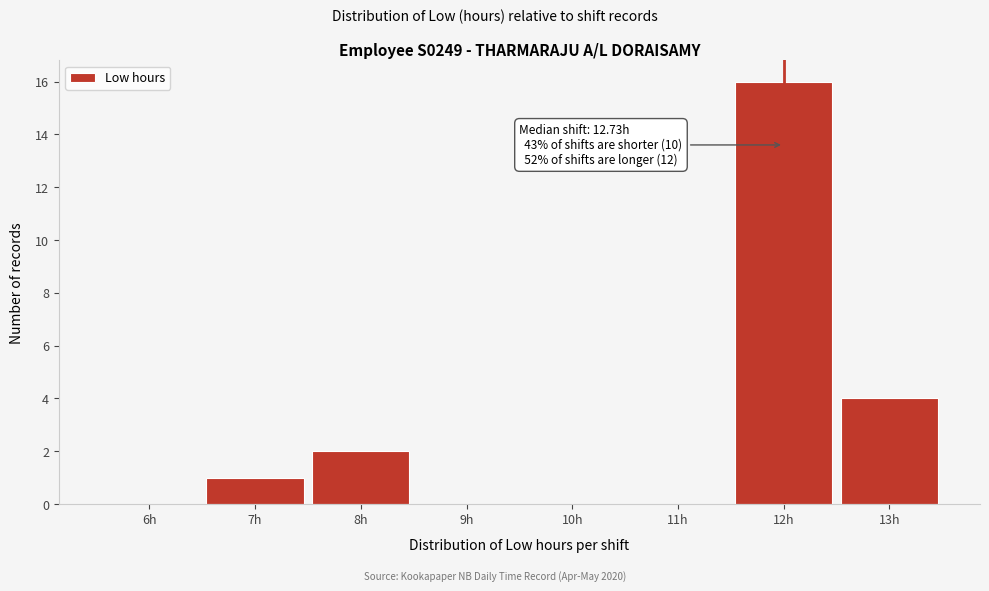

Reading right to left, transcribe all the data shown in this chart.

13h=4	12h=16	11h=0	10h=0	9h=0	8h=2	7h=1	6h=0